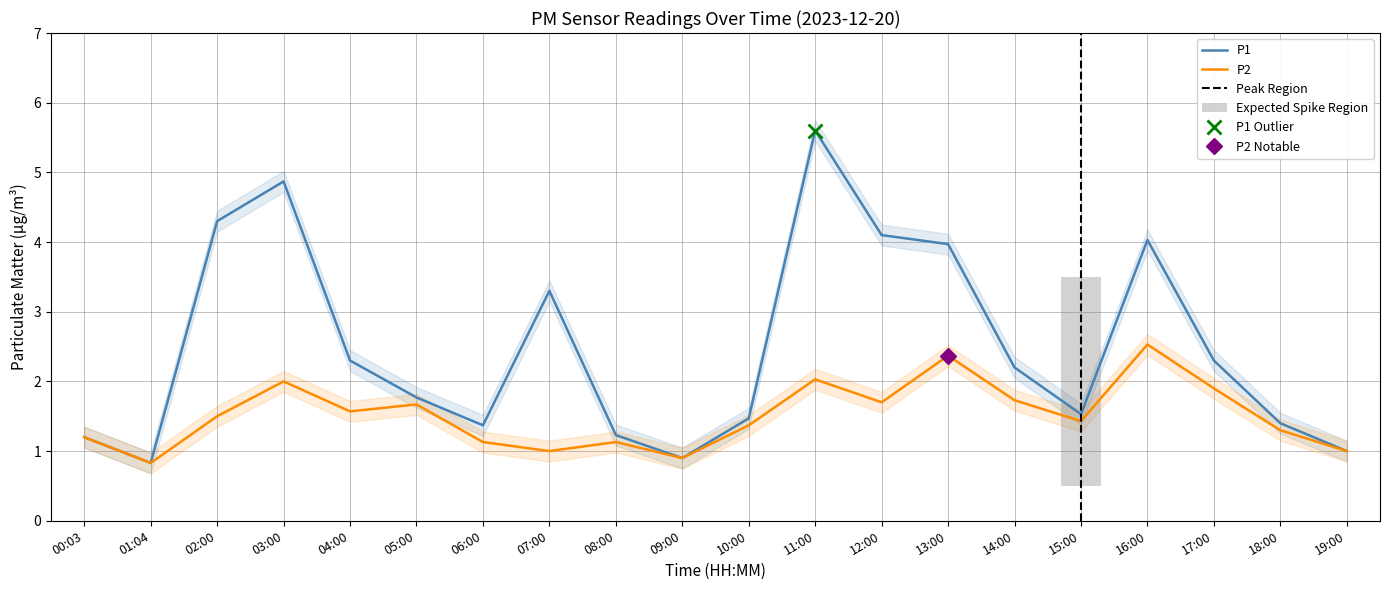

Rank the series at 10:00 from highest to lowest value.

P1, P2